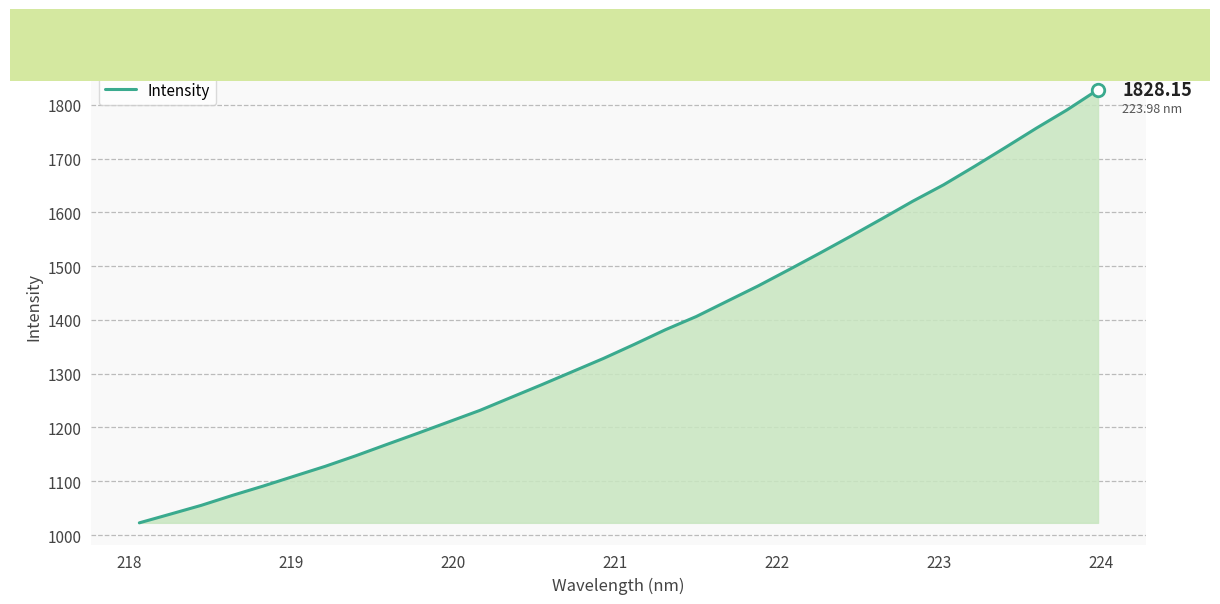

Count the number of values greater than 1354.

16